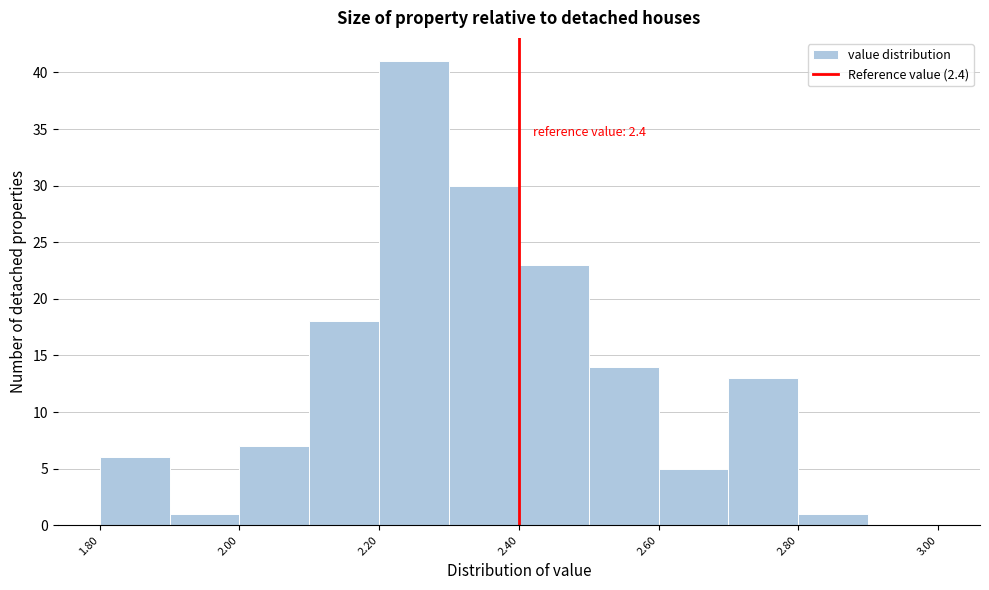

Over which range of the x-axis is the bar tallest?

2.2 to 2.3